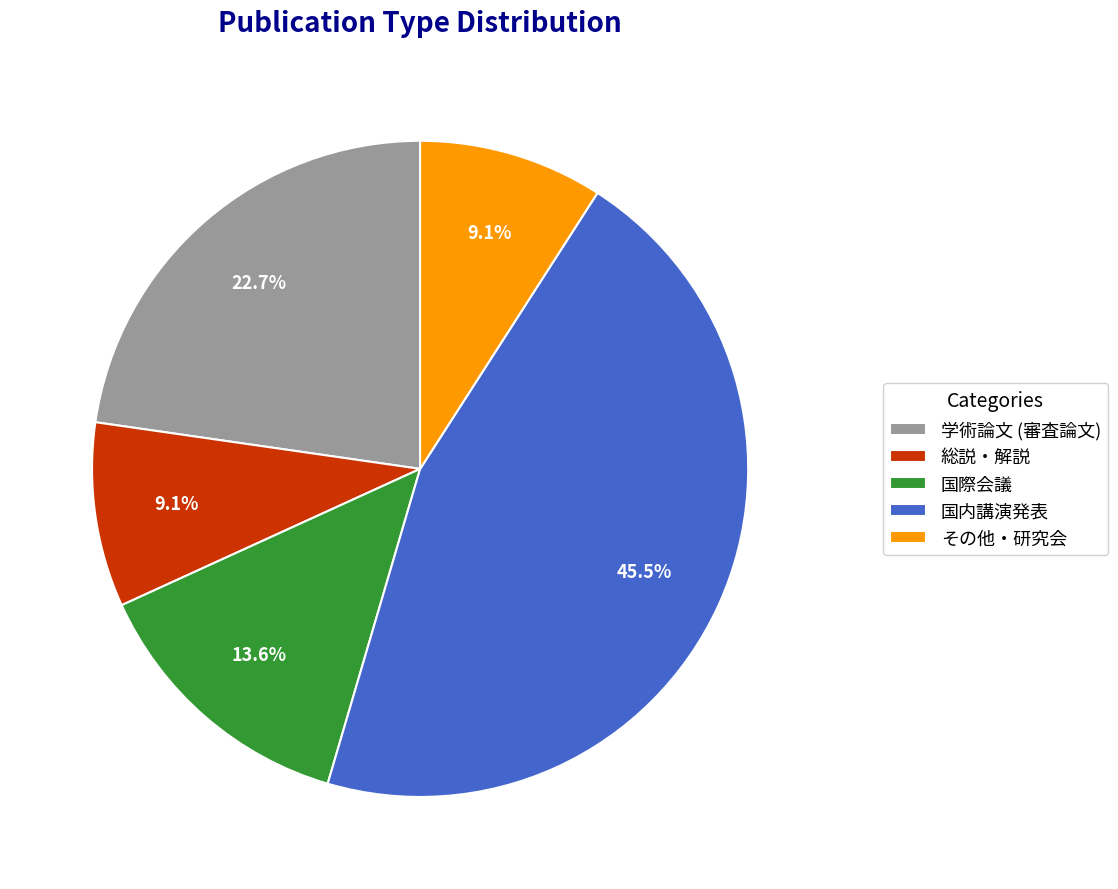

What percentage is the 国際会議 slice, to the nearest percent?

14%